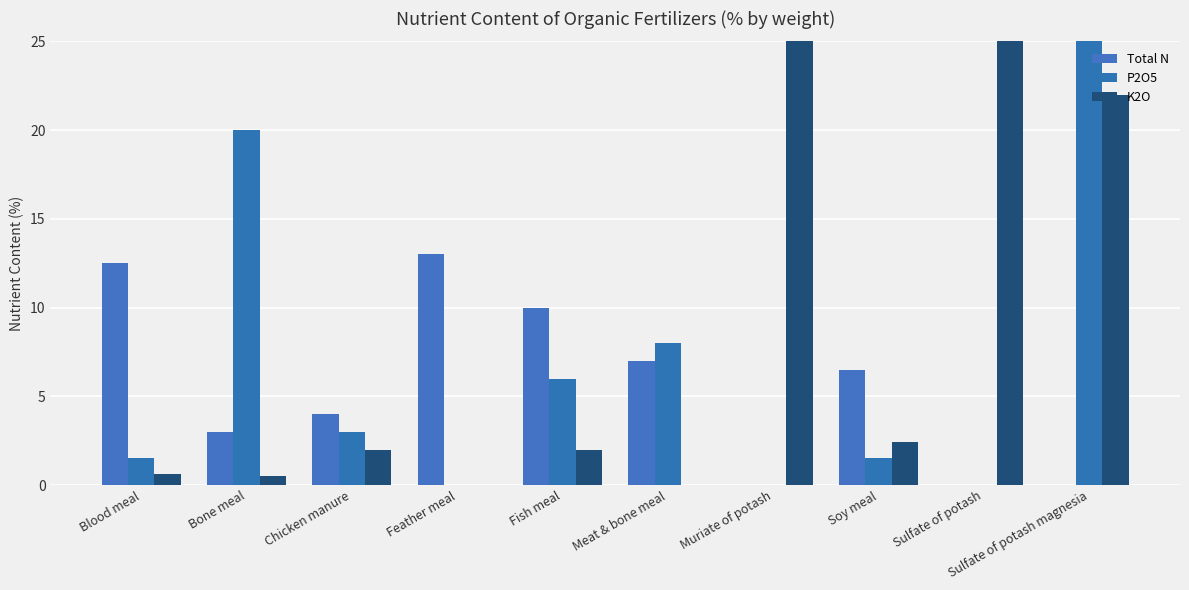

Is the value of Total N at Meat & bone meal greater than the value of K2O at Chicken manure?

Yes